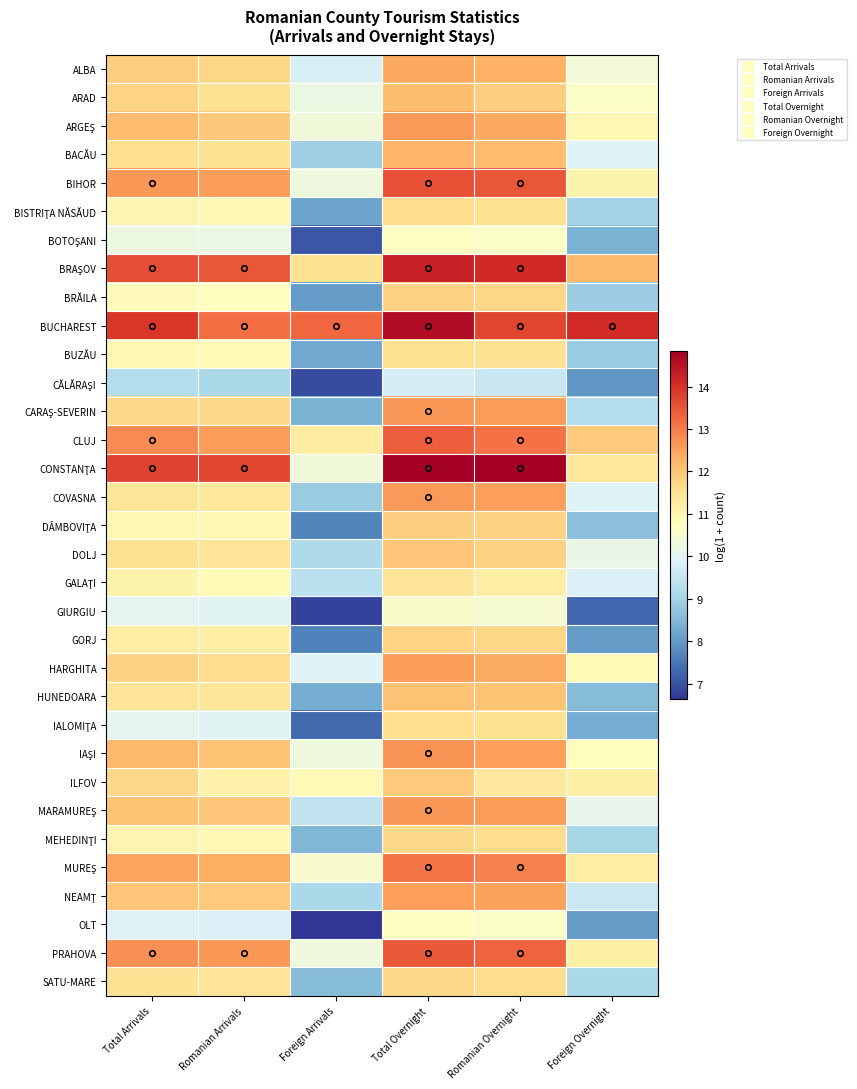

Which series has the widest spread of values?

CONSTANŢA